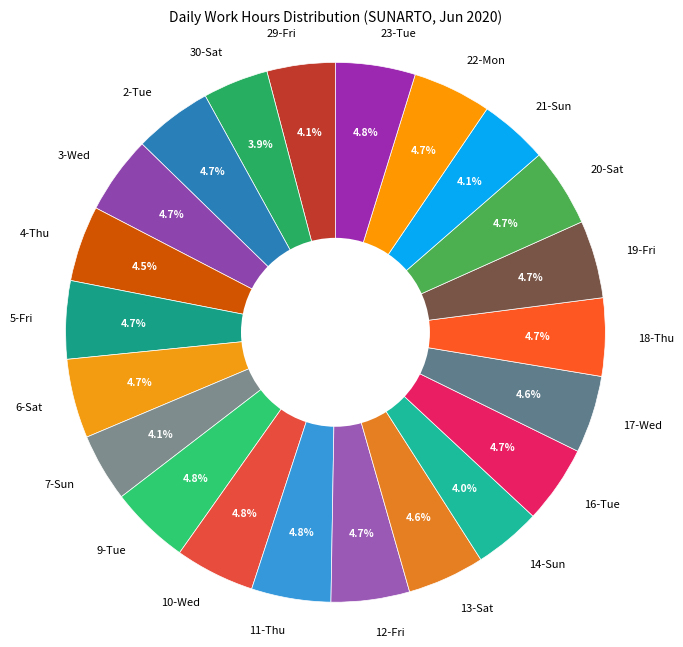

What is the total percentage of 10-Wed and 12-Fri?

9.5%